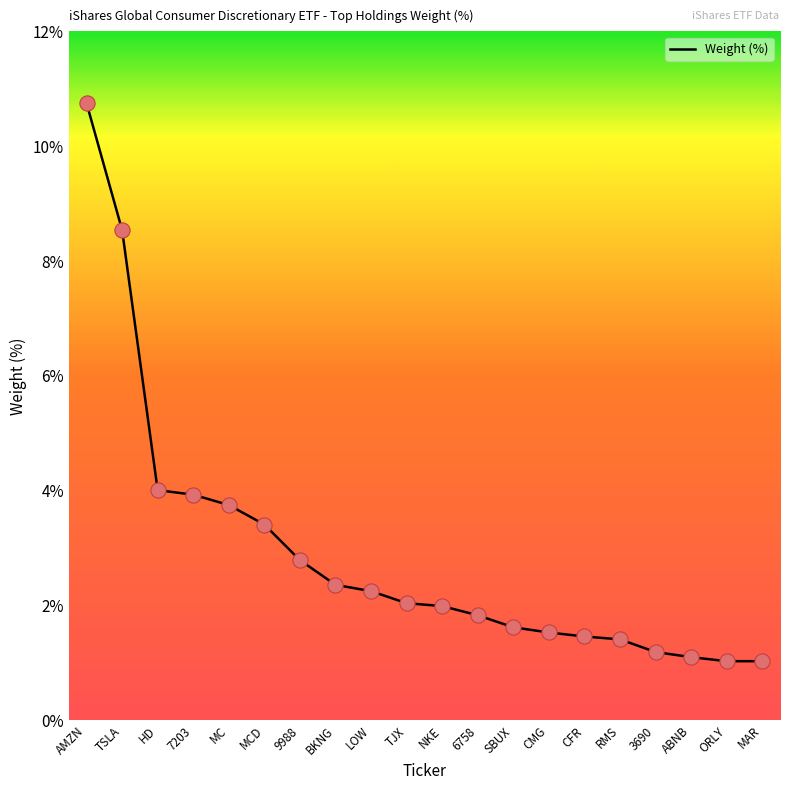

What is the change in value from LOW to ORLY?

-1.2